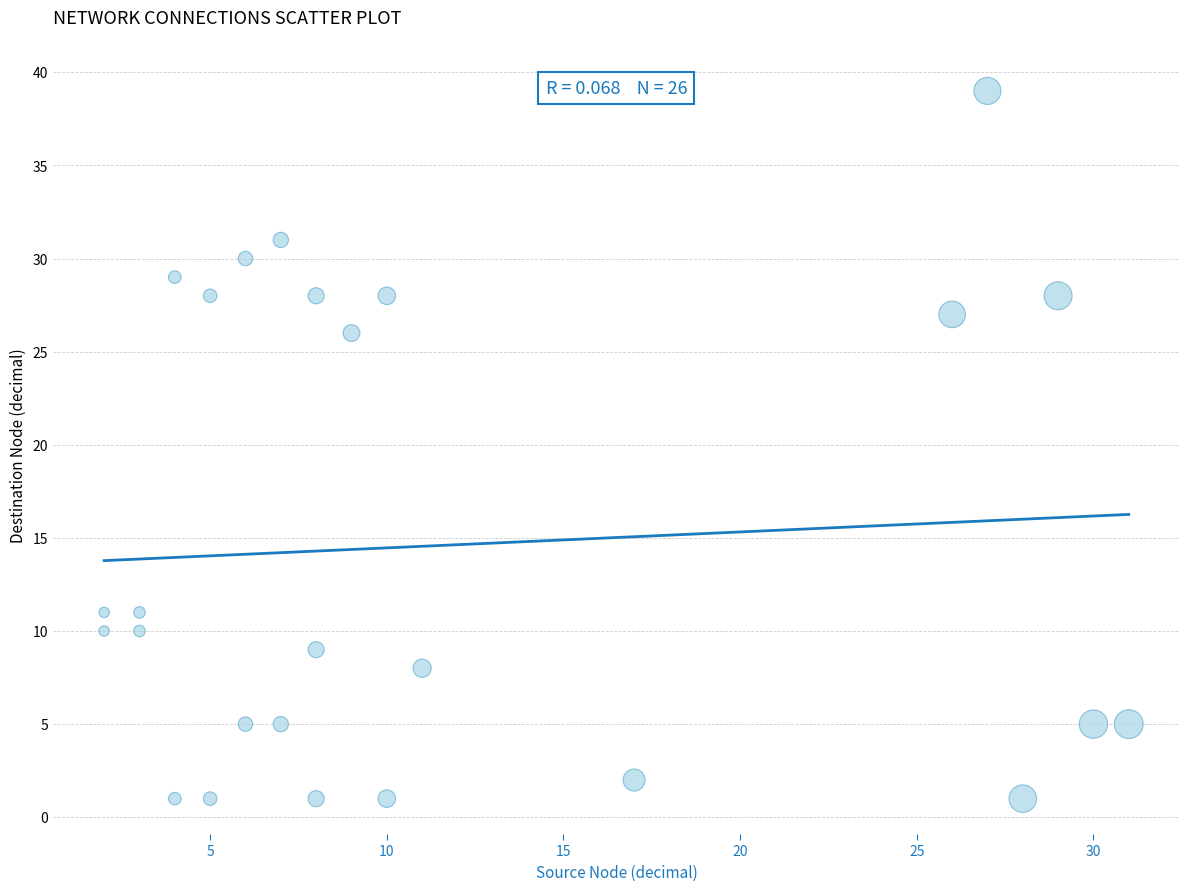

What is the range of X values (max minus min)?

29